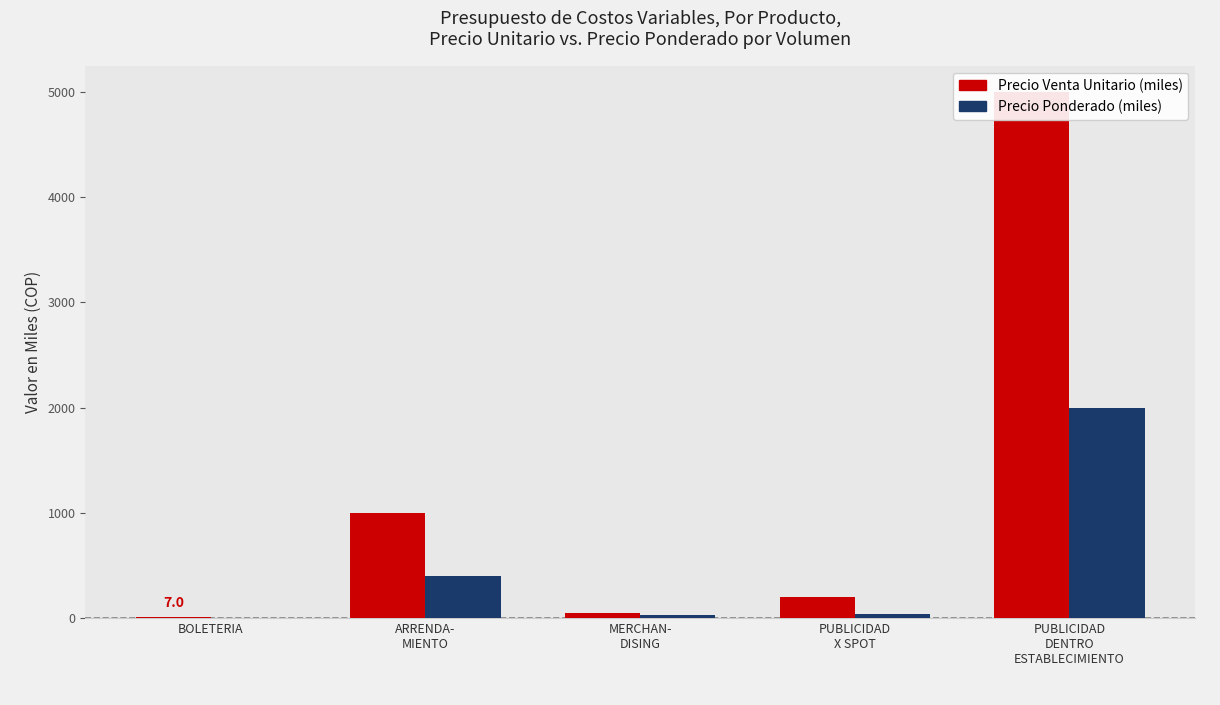

What is the total value across all series at MERCHAN-
DISING?

80.0